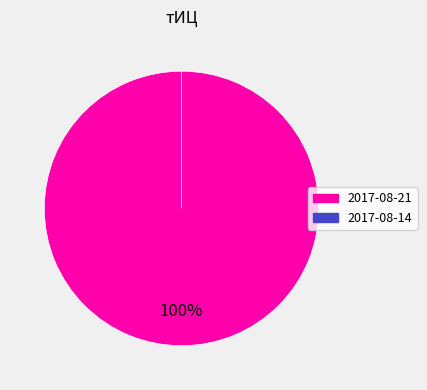

What is the change in value from 2017-08-21 to 2017-08-14?

-10